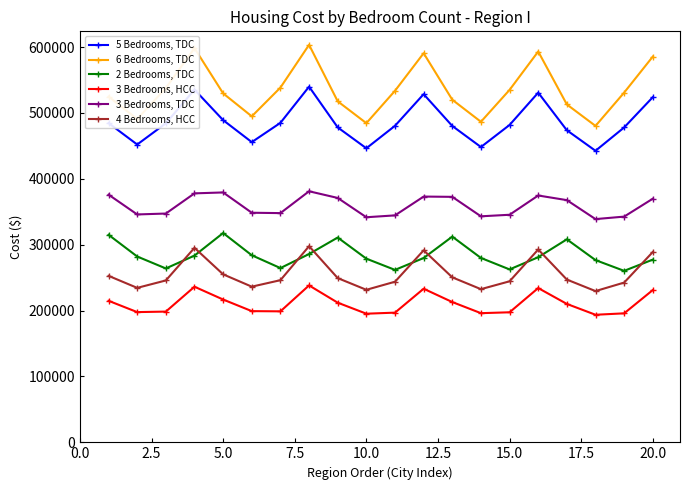

How many interior local peaks does the 3 Bedrooms, HCC series have?

4